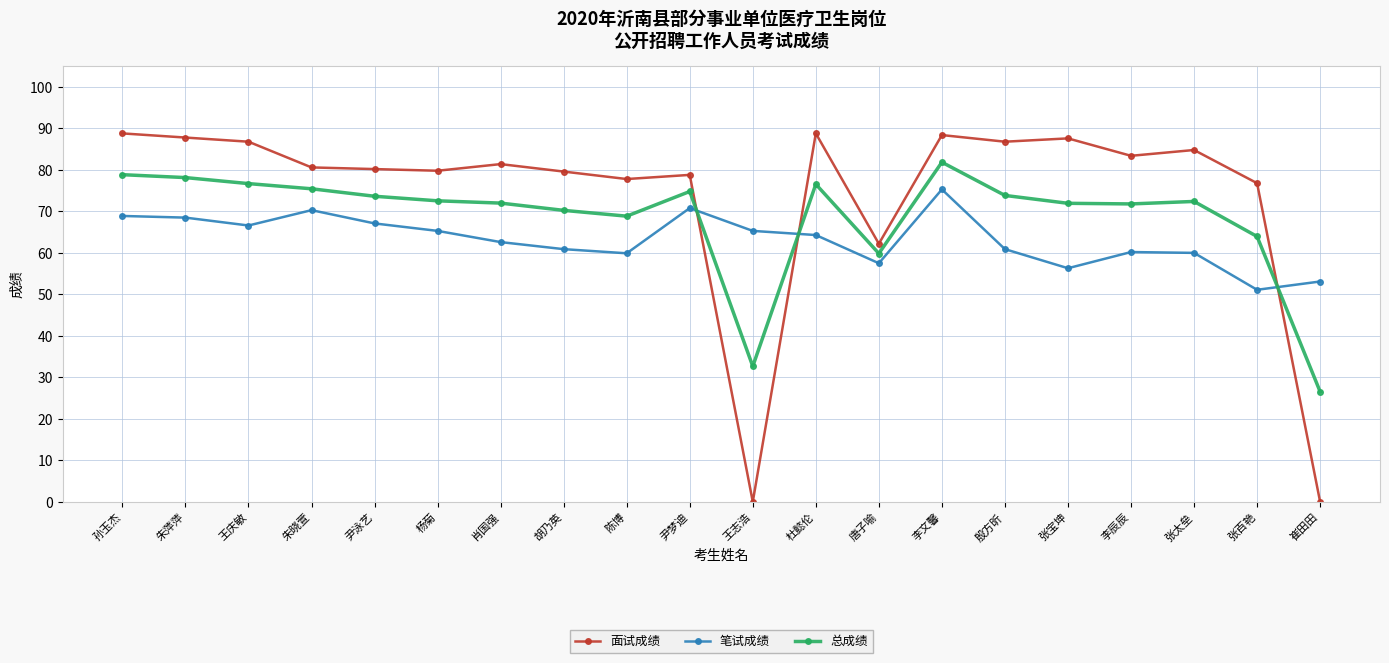

True or false: 总成绩 and 笔试成绩 intersect in this chart.

True